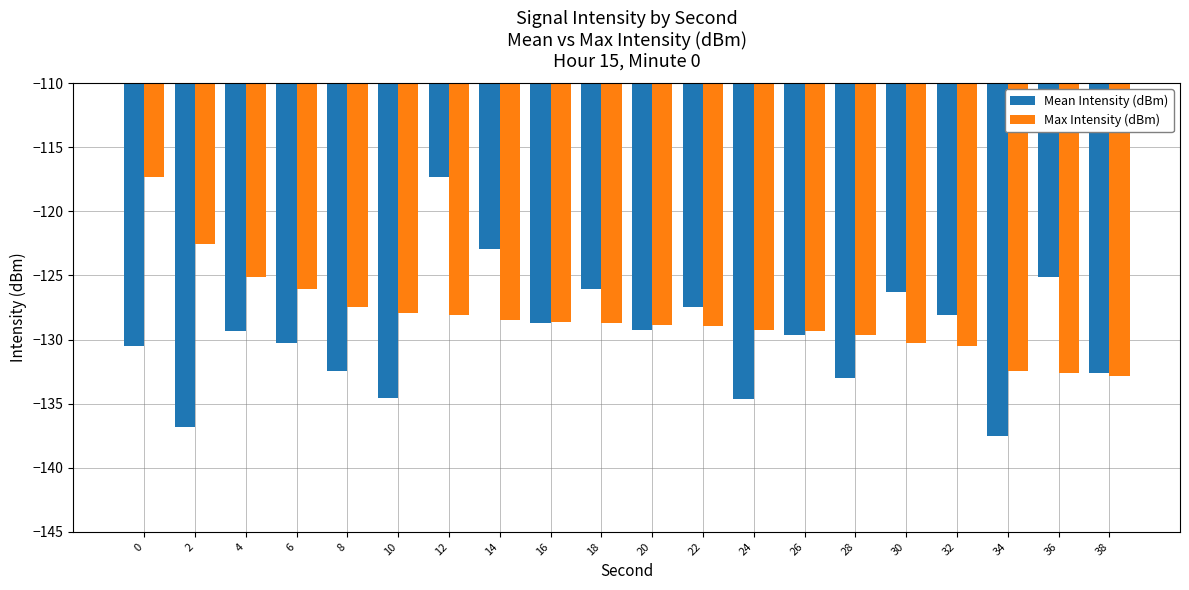

True or false: Mean Intensity (dBm) has a value of -133.0 at 28.

True